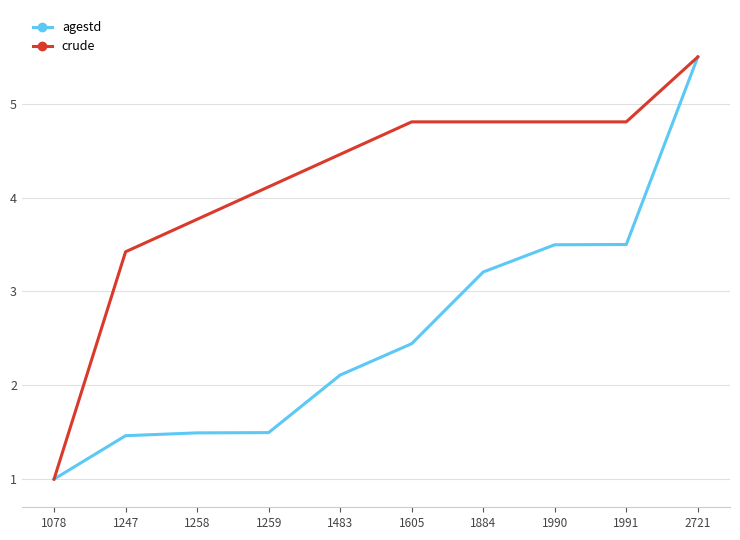

Reading left to right, transcribe all the data shown in this chart.

agestd: 1078=1.0	1247=1.5	1258=1.5	1259=1.5	1483=2.1	1605=2.4	1884=3.2	1990=3.5	1991=3.5	2721=5.5
crude: 1078=1.0	1247=3.4	1258=3.8	1259=4.1	1483=4.5	1605=4.8	1884=4.8	1990=4.8	1991=4.8	2721=5.5